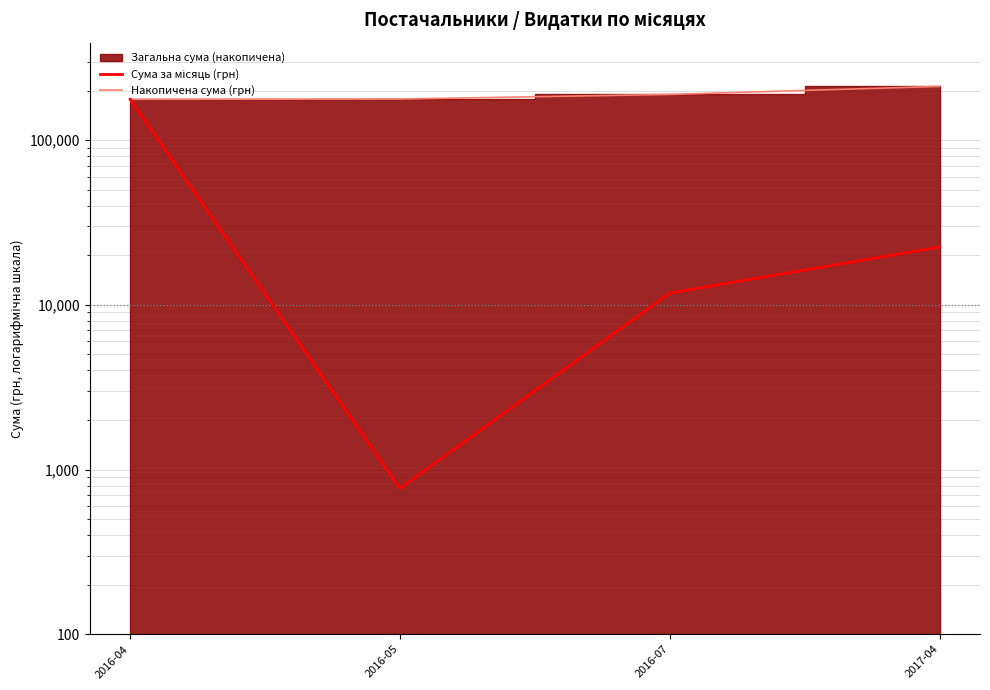

True or false: Сума за місяць (грн) and Накопичена сума (грн) cross at least once.

False